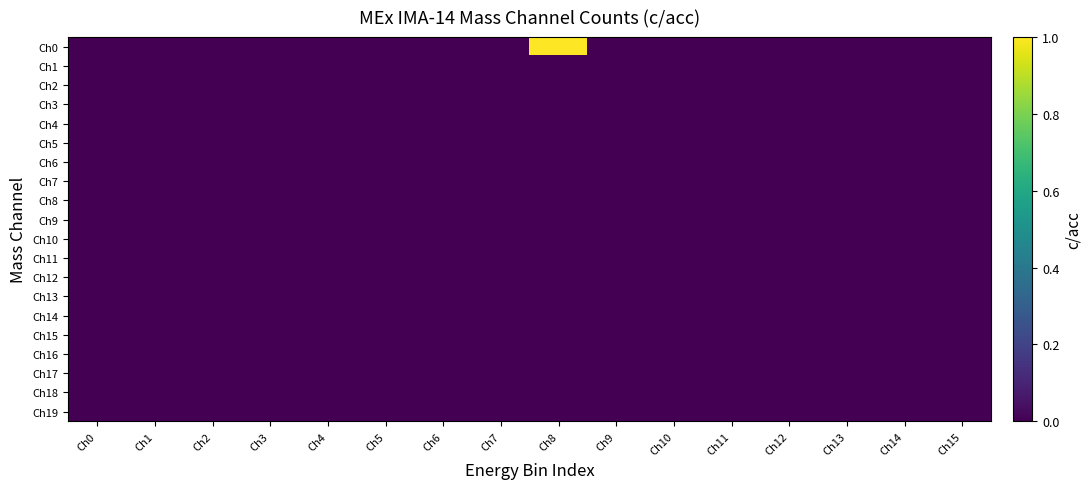

Reading left to right, list all the values displayed in this chart.

Ch0: Ch0=0	Ch1=0	Ch2=0	Ch3=0	Ch4=0	Ch5=0	Ch6=0	Ch7=0	Ch8=1	Ch9=0	Ch10=0	Ch11=0	Ch12=0	Ch13=0	Ch14=0	Ch15=0
Ch1: Ch0=0	Ch1=0	Ch2=0	Ch3=0	Ch4=0	Ch5=0	Ch6=0	Ch7=0	Ch8=0	Ch9=0	Ch10=0	Ch11=0	Ch12=0	Ch13=0	Ch14=0	Ch15=0
Ch2: Ch0=0	Ch1=0	Ch2=0	Ch3=0	Ch4=0	Ch5=0	Ch6=0	Ch7=0	Ch8=0	Ch9=0	Ch10=0	Ch11=0	Ch12=0	Ch13=0	Ch14=0	Ch15=0
Ch3: Ch0=0	Ch1=0	Ch2=0	Ch3=0	Ch4=0	Ch5=0	Ch6=0	Ch7=0	Ch8=0	Ch9=0	Ch10=0	Ch11=0	Ch12=0	Ch13=0	Ch14=0	Ch15=0
Ch4: Ch0=0	Ch1=0	Ch2=0	Ch3=0	Ch4=0	Ch5=0	Ch6=0	Ch7=0	Ch8=0	Ch9=0	Ch10=0	Ch11=0	Ch12=0	Ch13=0	Ch14=0	Ch15=0
Ch5: Ch0=0	Ch1=0	Ch2=0	Ch3=0	Ch4=0	Ch5=0	Ch6=0	Ch7=0	Ch8=0	Ch9=0	Ch10=0	Ch11=0	Ch12=0	Ch13=0	Ch14=0	Ch15=0
Ch6: Ch0=0	Ch1=0	Ch2=0	Ch3=0	Ch4=0	Ch5=0	Ch6=0	Ch7=0	Ch8=0	Ch9=0	Ch10=0	Ch11=0	Ch12=0	Ch13=0	Ch14=0	Ch15=0
Ch7: Ch0=0	Ch1=0	Ch2=0	Ch3=0	Ch4=0	Ch5=0	Ch6=0	Ch7=0	Ch8=0	Ch9=0	Ch10=0	Ch11=0	Ch12=0	Ch13=0	Ch14=0	Ch15=0
Ch8: Ch0=0	Ch1=0	Ch2=0	Ch3=0	Ch4=0	Ch5=0	Ch6=0	Ch7=0	Ch8=0	Ch9=0	Ch10=0	Ch11=0	Ch12=0	Ch13=0	Ch14=0	Ch15=0
Ch9: Ch0=0	Ch1=0	Ch2=0	Ch3=0	Ch4=0	Ch5=0	Ch6=0	Ch7=0	Ch8=0	Ch9=0	Ch10=0	Ch11=0	Ch12=0	Ch13=0	Ch14=0	Ch15=0
Ch10: Ch0=0	Ch1=0	Ch2=0	Ch3=0	Ch4=0	Ch5=0	Ch6=0	Ch7=0	Ch8=0	Ch9=0	Ch10=0	Ch11=0	Ch12=0	Ch13=0	Ch14=0	Ch15=0
Ch11: Ch0=0	Ch1=0	Ch2=0	Ch3=0	Ch4=0	Ch5=0	Ch6=0	Ch7=0	Ch8=0	Ch9=0	Ch10=0	Ch11=0	Ch12=0	Ch13=0	Ch14=0	Ch15=0
Ch12: Ch0=0	Ch1=0	Ch2=0	Ch3=0	Ch4=0	Ch5=0	Ch6=0	Ch7=0	Ch8=0	Ch9=0	Ch10=0	Ch11=0	Ch12=0	Ch13=0	Ch14=0	Ch15=0
Ch13: Ch0=0	Ch1=0	Ch2=0	Ch3=0	Ch4=0	Ch5=0	Ch6=0	Ch7=0	Ch8=0	Ch9=0	Ch10=0	Ch11=0	Ch12=0	Ch13=0	Ch14=0	Ch15=0
Ch14: Ch0=0	Ch1=0	Ch2=0	Ch3=0	Ch4=0	Ch5=0	Ch6=0	Ch7=0	Ch8=0	Ch9=0	Ch10=0	Ch11=0	Ch12=0	Ch13=0	Ch14=0	Ch15=0
Ch15: Ch0=0	Ch1=0	Ch2=0	Ch3=0	Ch4=0	Ch5=0	Ch6=0	Ch7=0	Ch8=0	Ch9=0	Ch10=0	Ch11=0	Ch12=0	Ch13=0	Ch14=0	Ch15=0
Ch16: Ch0=0	Ch1=0	Ch2=0	Ch3=0	Ch4=0	Ch5=0	Ch6=0	Ch7=0	Ch8=0	Ch9=0	Ch10=0	Ch11=0	Ch12=0	Ch13=0	Ch14=0	Ch15=0
Ch17: Ch0=0	Ch1=0	Ch2=0	Ch3=0	Ch4=0	Ch5=0	Ch6=0	Ch7=0	Ch8=0	Ch9=0	Ch10=0	Ch11=0	Ch12=0	Ch13=0	Ch14=0	Ch15=0
Ch18: Ch0=0	Ch1=0	Ch2=0	Ch3=0	Ch4=0	Ch5=0	Ch6=0	Ch7=0	Ch8=0	Ch9=0	Ch10=0	Ch11=0	Ch12=0	Ch13=0	Ch14=0	Ch15=0
Ch19: Ch0=0	Ch1=0	Ch2=0	Ch3=0	Ch4=0	Ch5=0	Ch6=0	Ch7=0	Ch8=0	Ch9=0	Ch10=0	Ch11=0	Ch12=0	Ch13=0	Ch14=0	Ch15=0